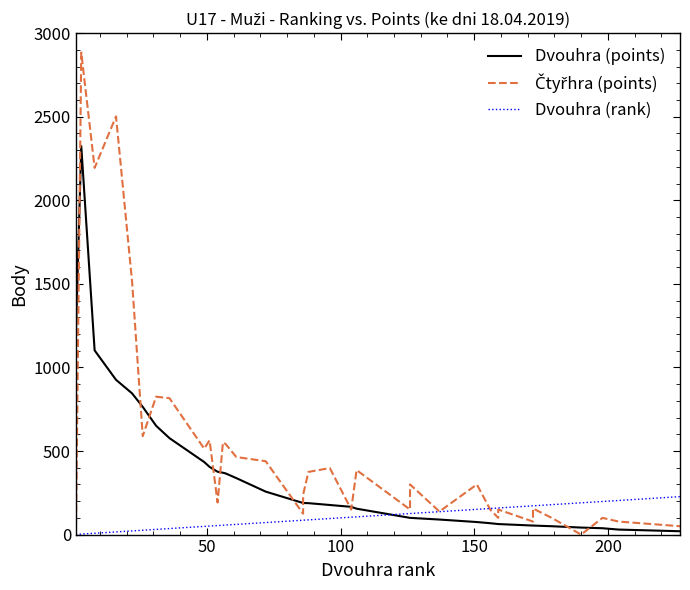

What is the difference between the maximum and second lowest values in the Dvouhra (points) series?

2294